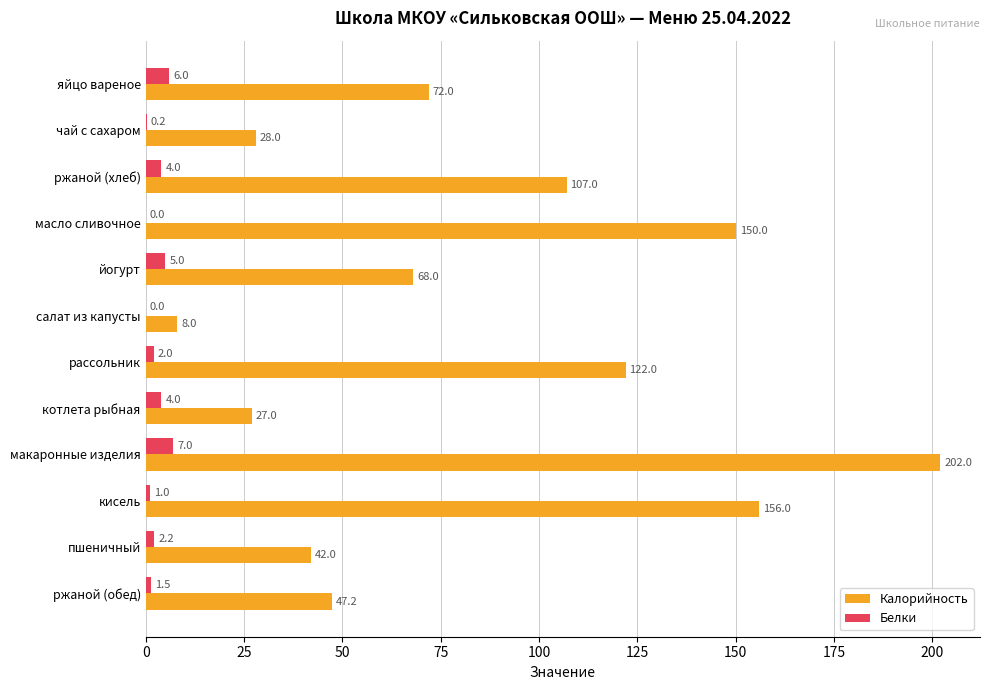

At which category is the sum across all series the highest?

макаронные изделия